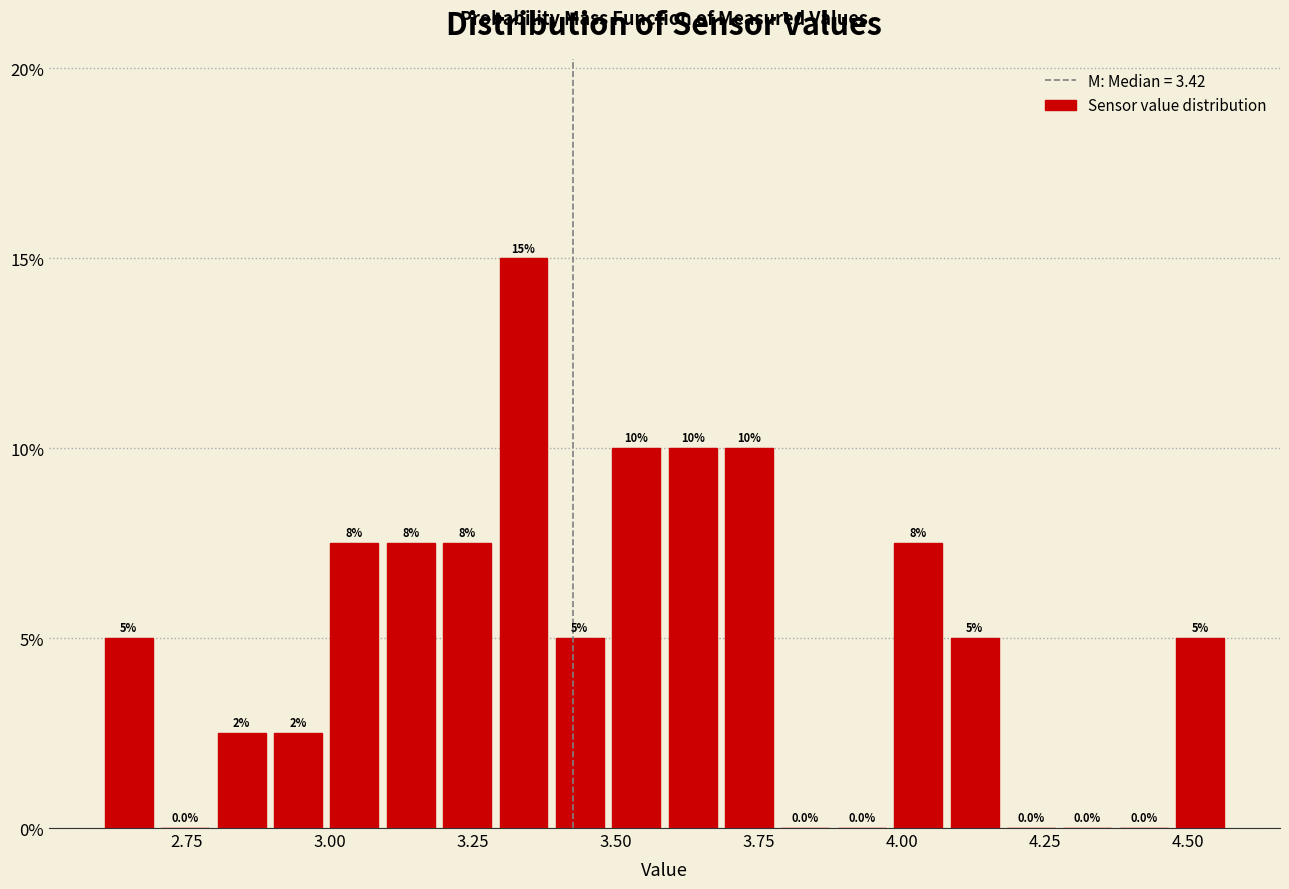

Around what value on the x-axis is the tallest bar? Give the approximate position of its centre, as read against the axis.

3.35